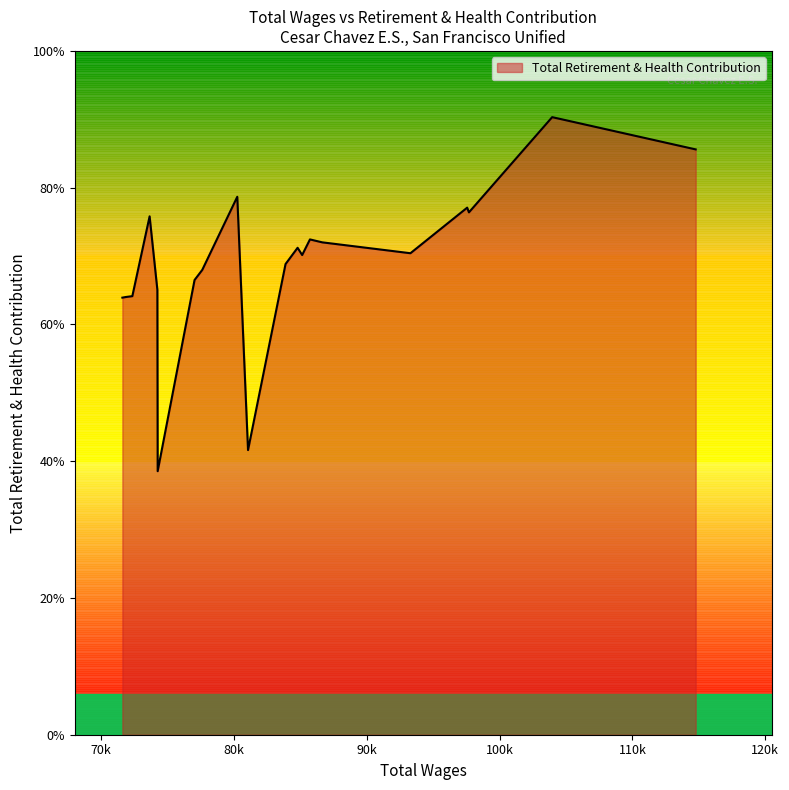

Does the chart have visible grid lines?

No